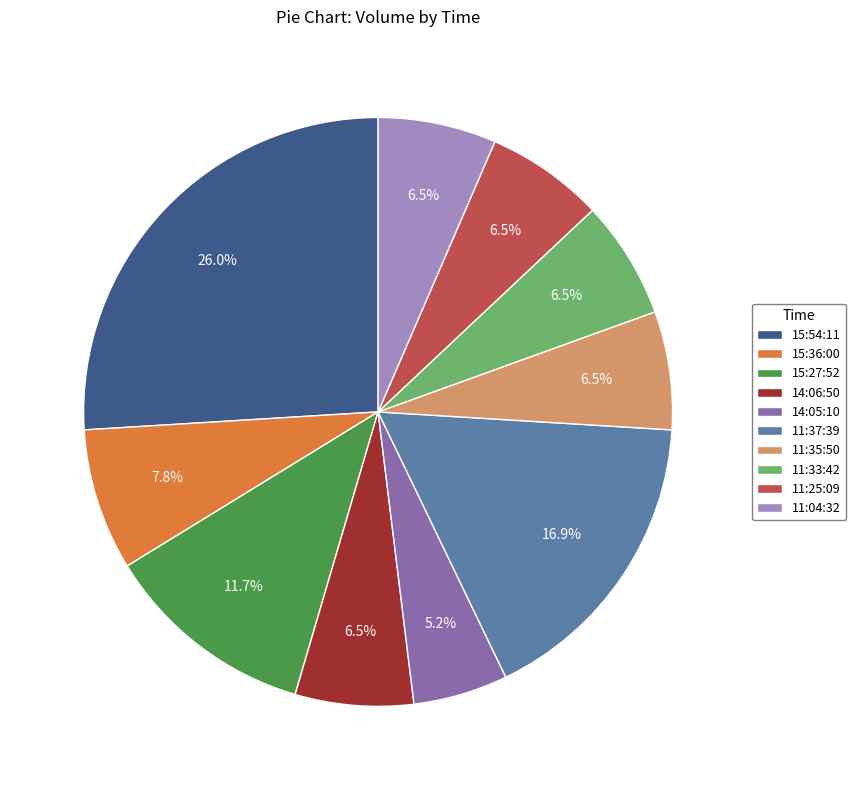

What percentage is NOT represented by 11:04:32?

93.5%